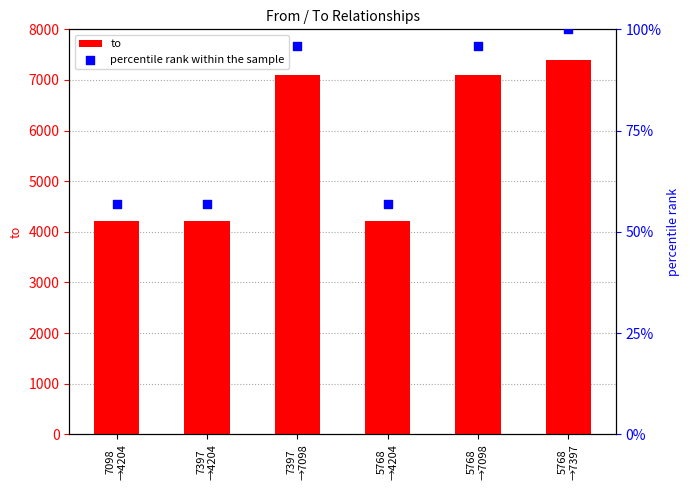

Which series has the largest total across all categories?

to